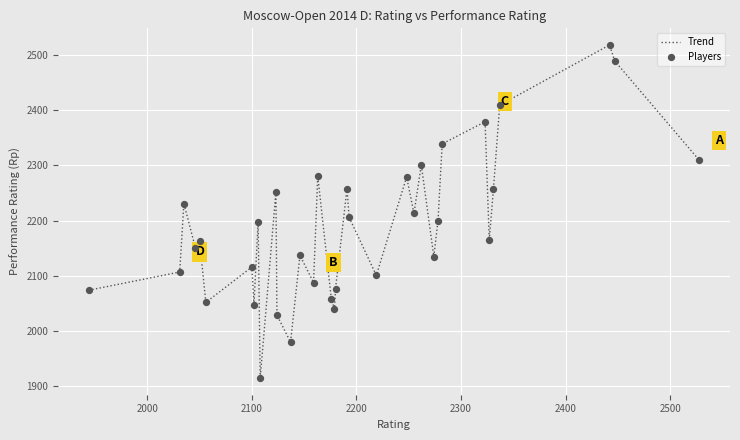

What is the smallest value displayed?

1915